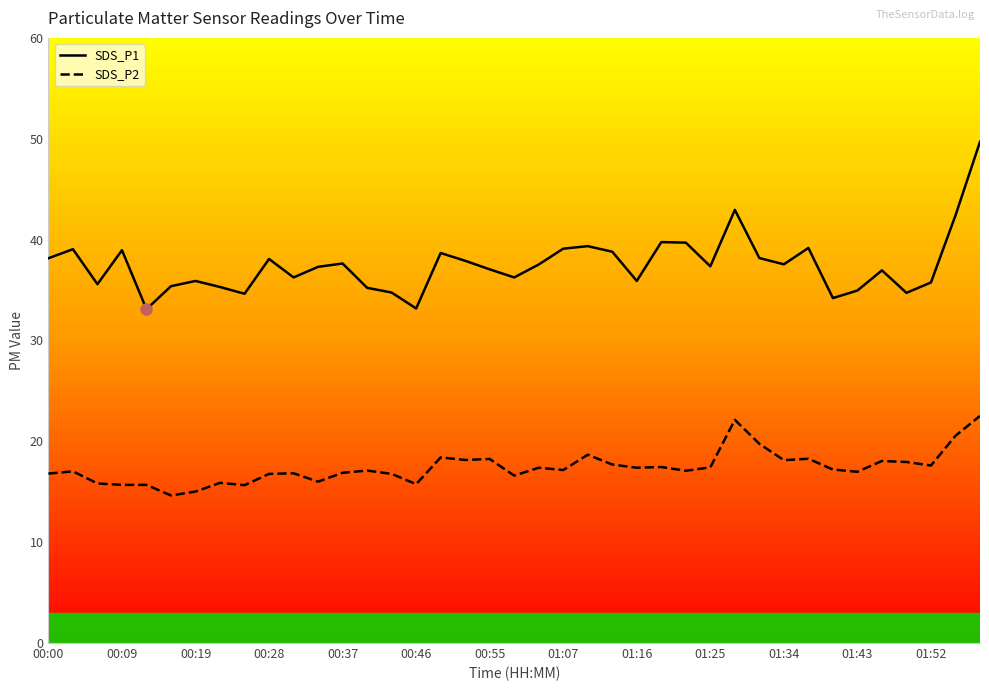

True or false: SDS_P1 and SDS_P2 cross at least once.

False